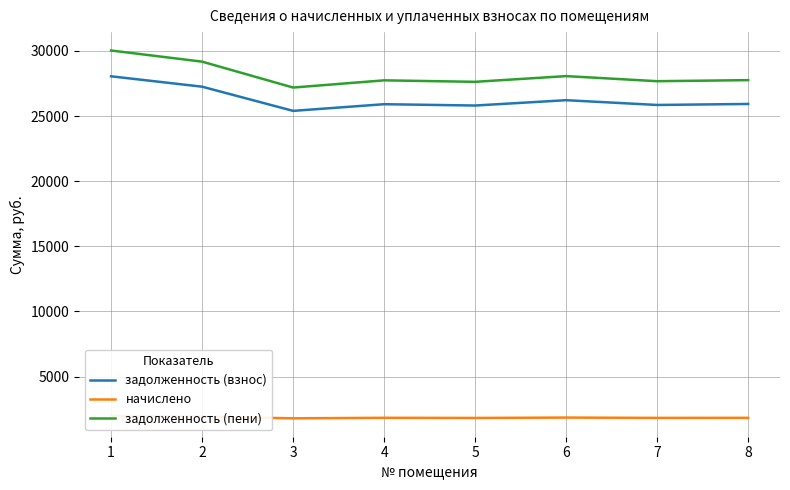

Does the chart have visible grid lines?

Yes